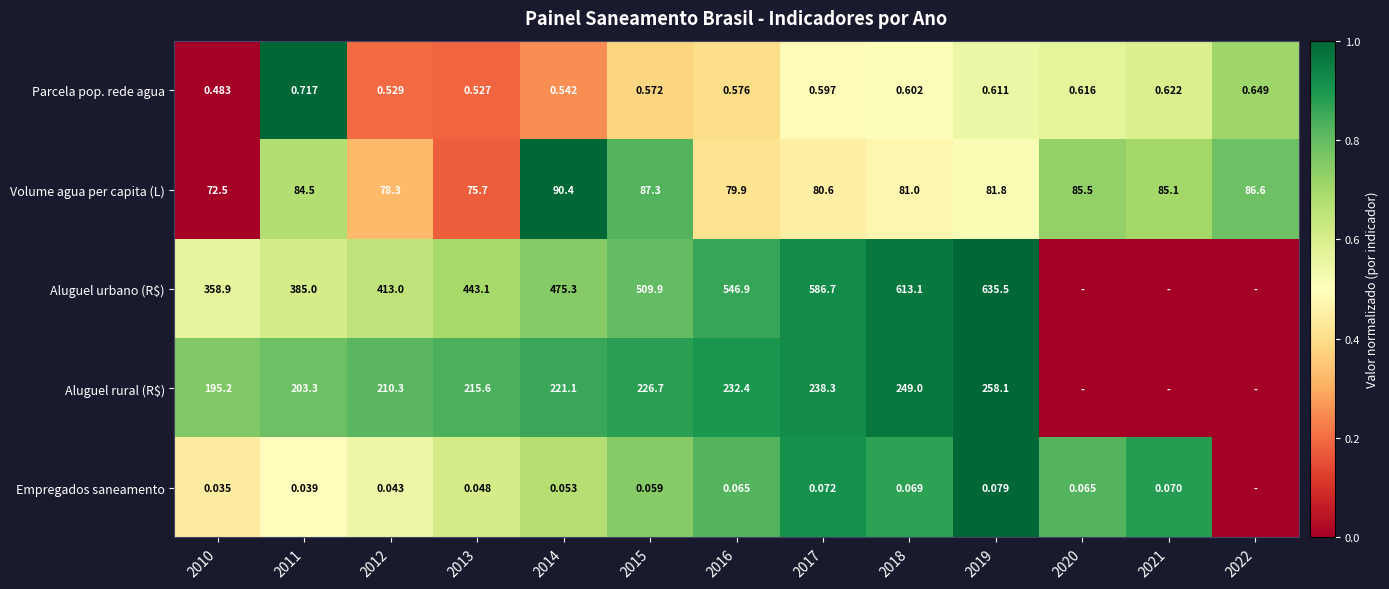

How many distinct data groups are displayed?

5